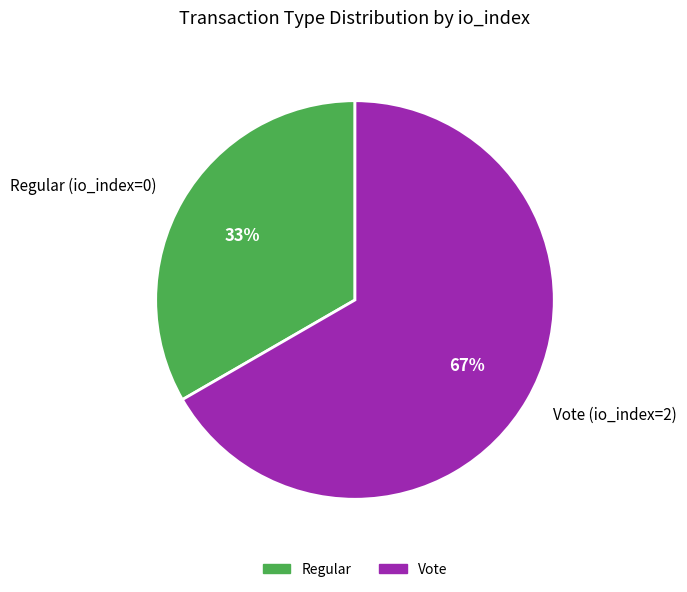

Is the sum of Vote (io_index=2) and Regular (io_index=0) greater than half?

Yes